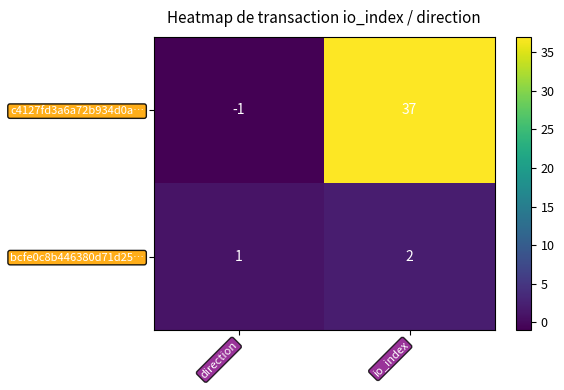

Which category has the lowest value in the c4127fd3a6a72b934d0a… series?

direction